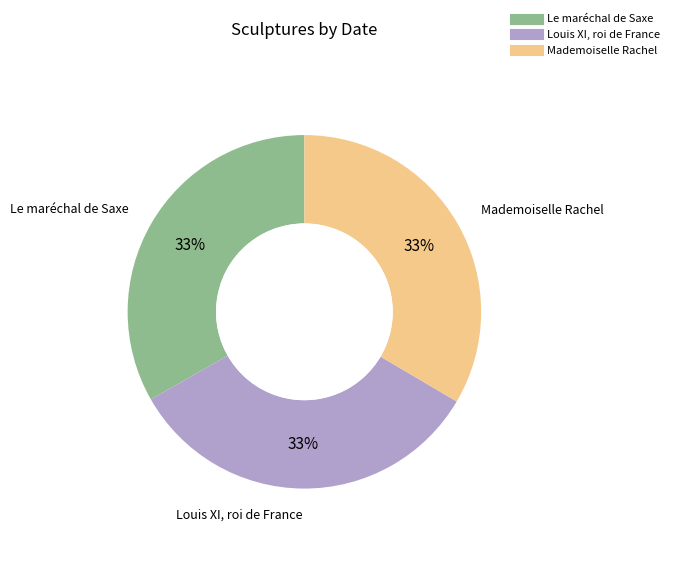

Is there any slice that represents more than half of the pie?

No